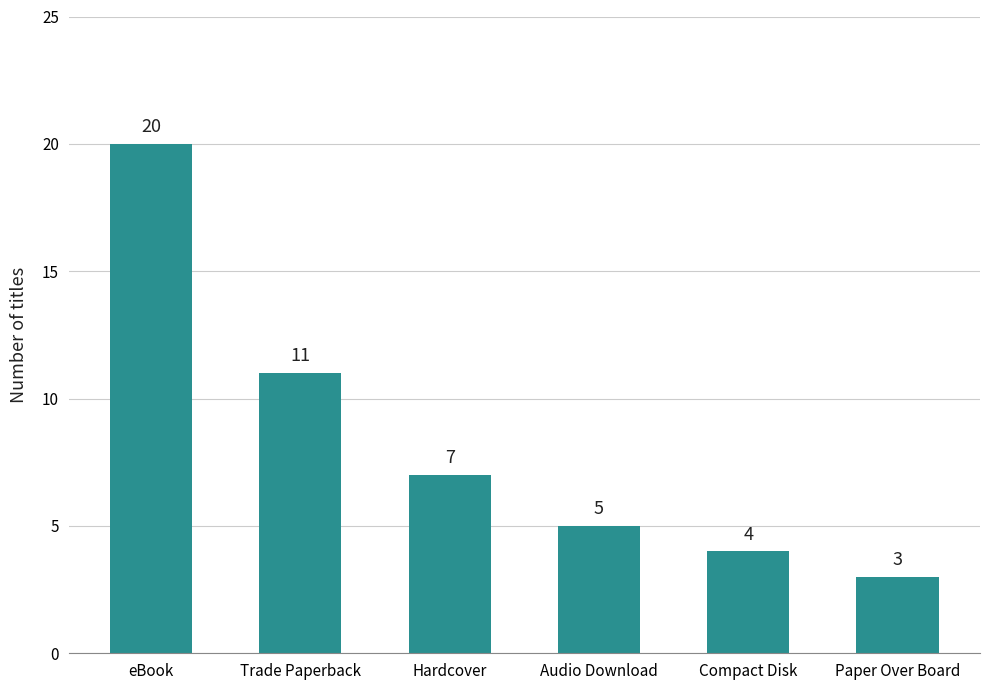

Between Hardcover and Compact Disk, which is larger?

Hardcover